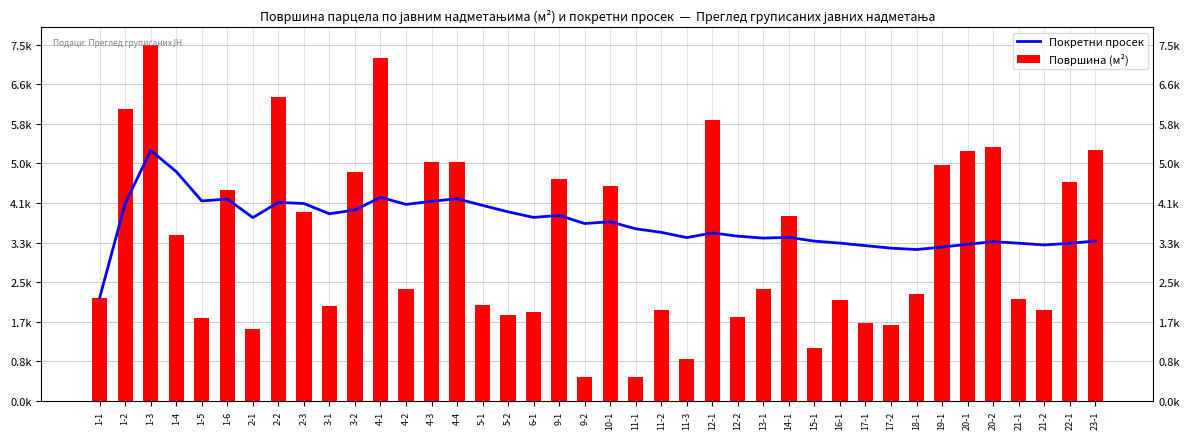

Count the number of data series in this chart.

2